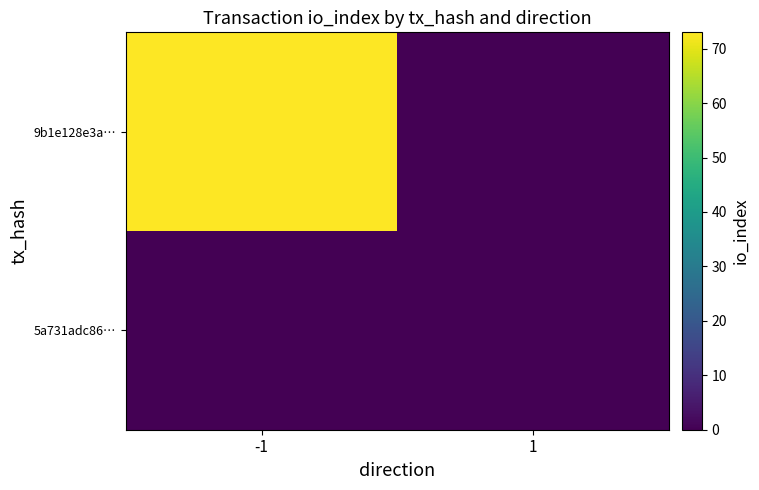

Reading left to right, transcribe all the data shown in this chart.

9b1e128e3a…: -1=73	1=0
5a731adc86…: -1=0	1=0